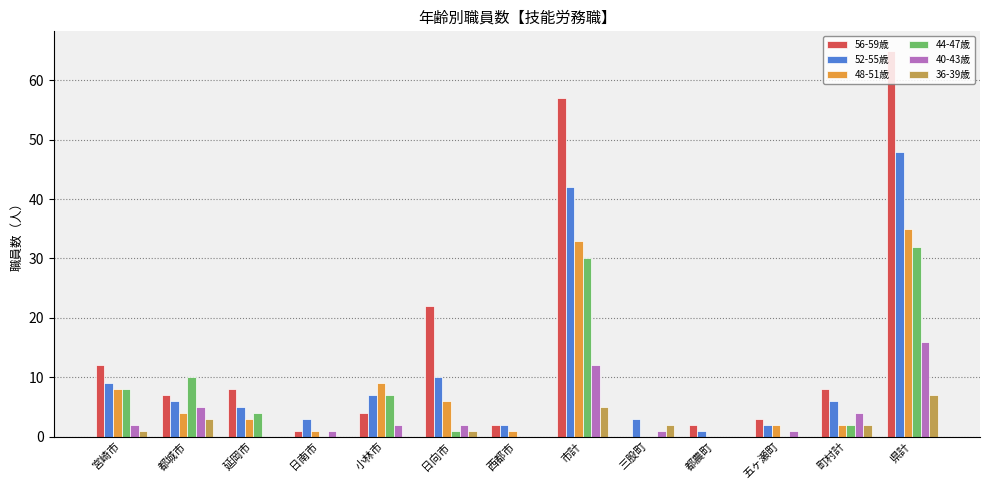

Which series changed the most between 宮崎市 and 県計?

56-59歳